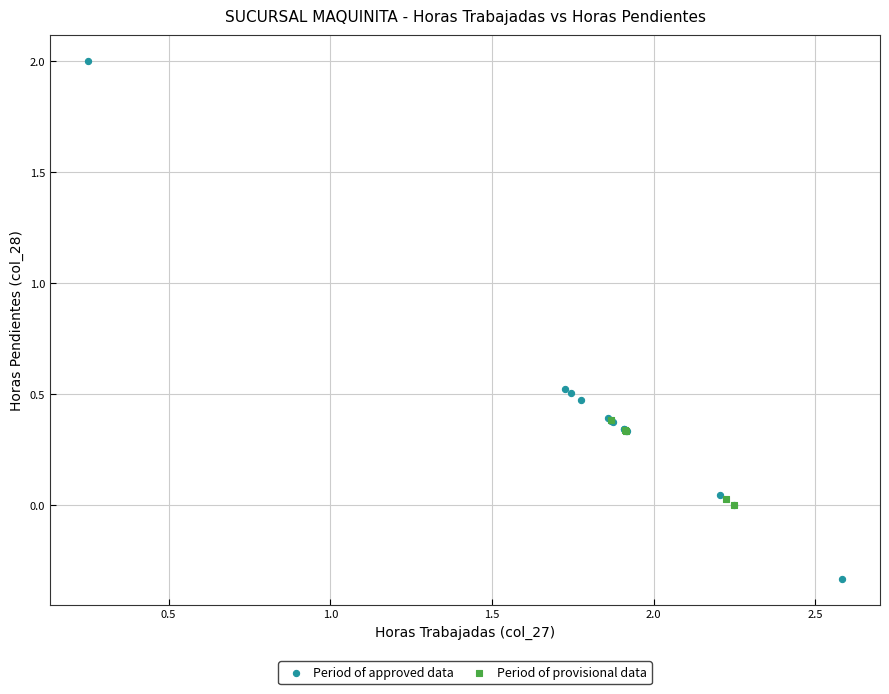

Which series has the largest Y range (max minus min)?

Period of approved data